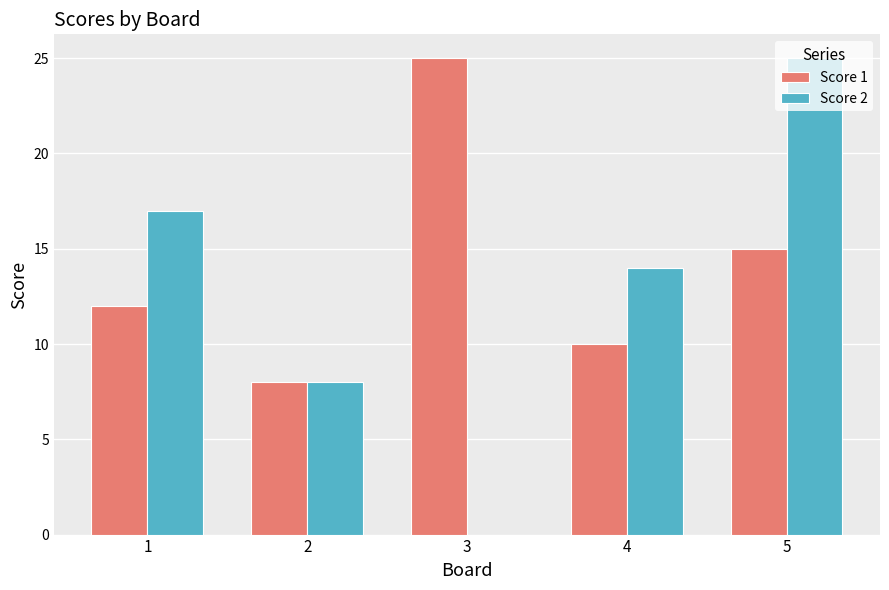

At which label is Score 1 closest to 16?

5